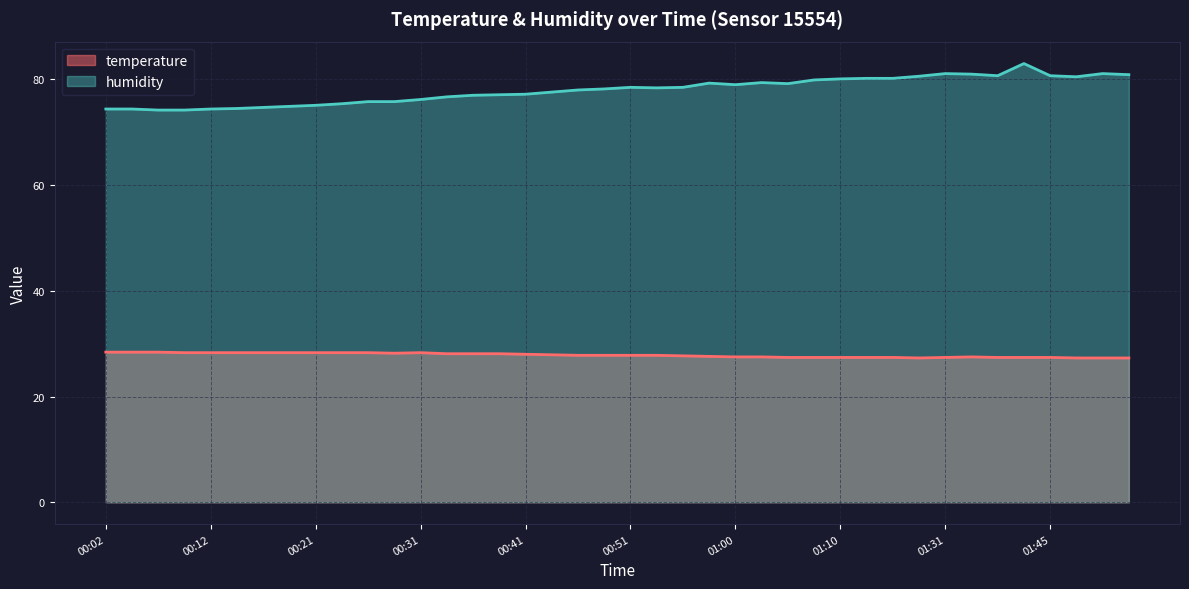

At which label is humidity closest to 78?

00:46